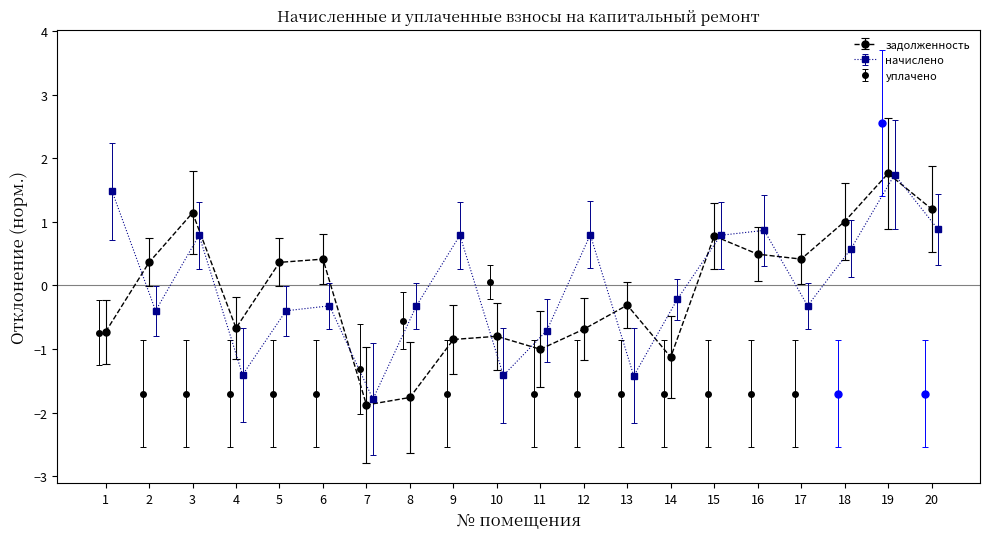

Read the задолженность value at 8.

-1.8